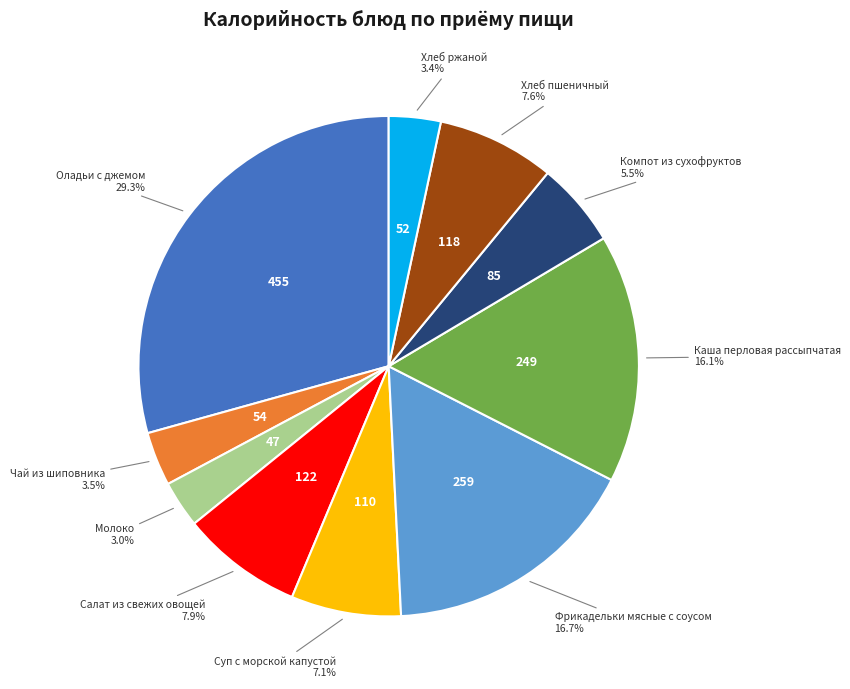

Is there a majority slice in this chart?

No